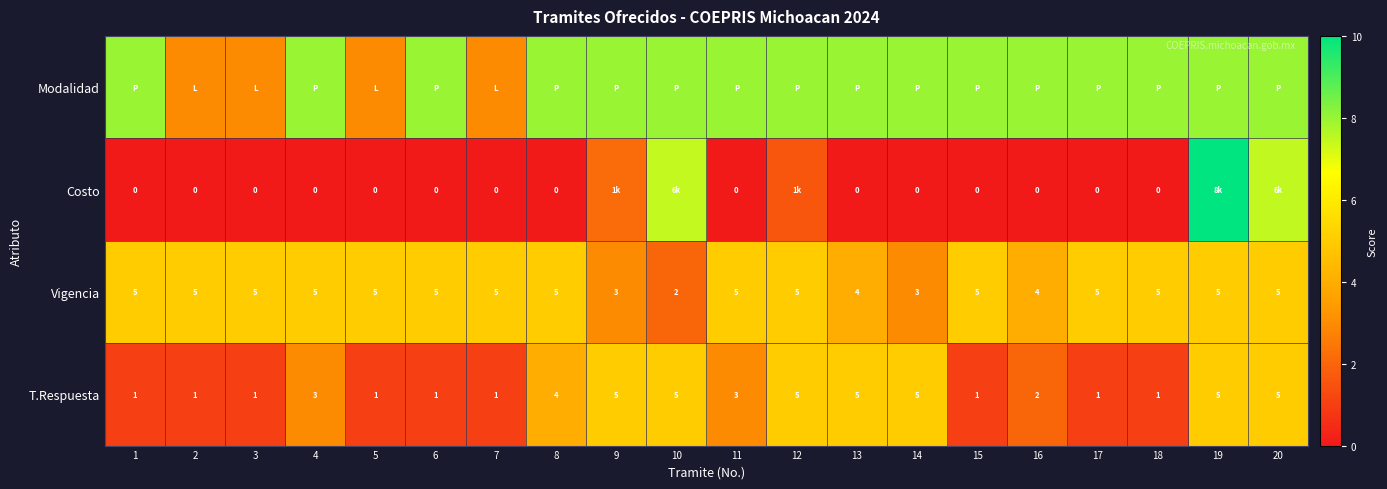

Count the number of data series in this chart.

4